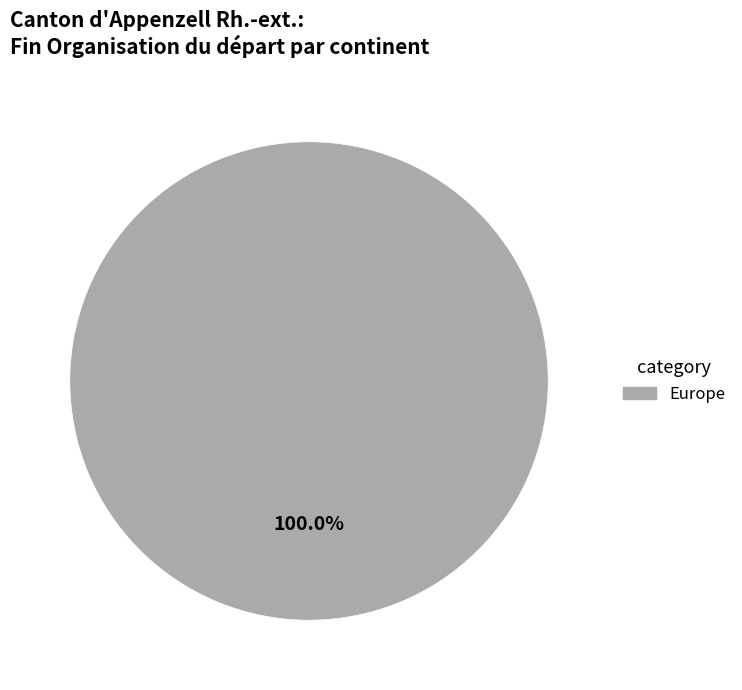

Rank the categories by value from highest to lowest.

Europe